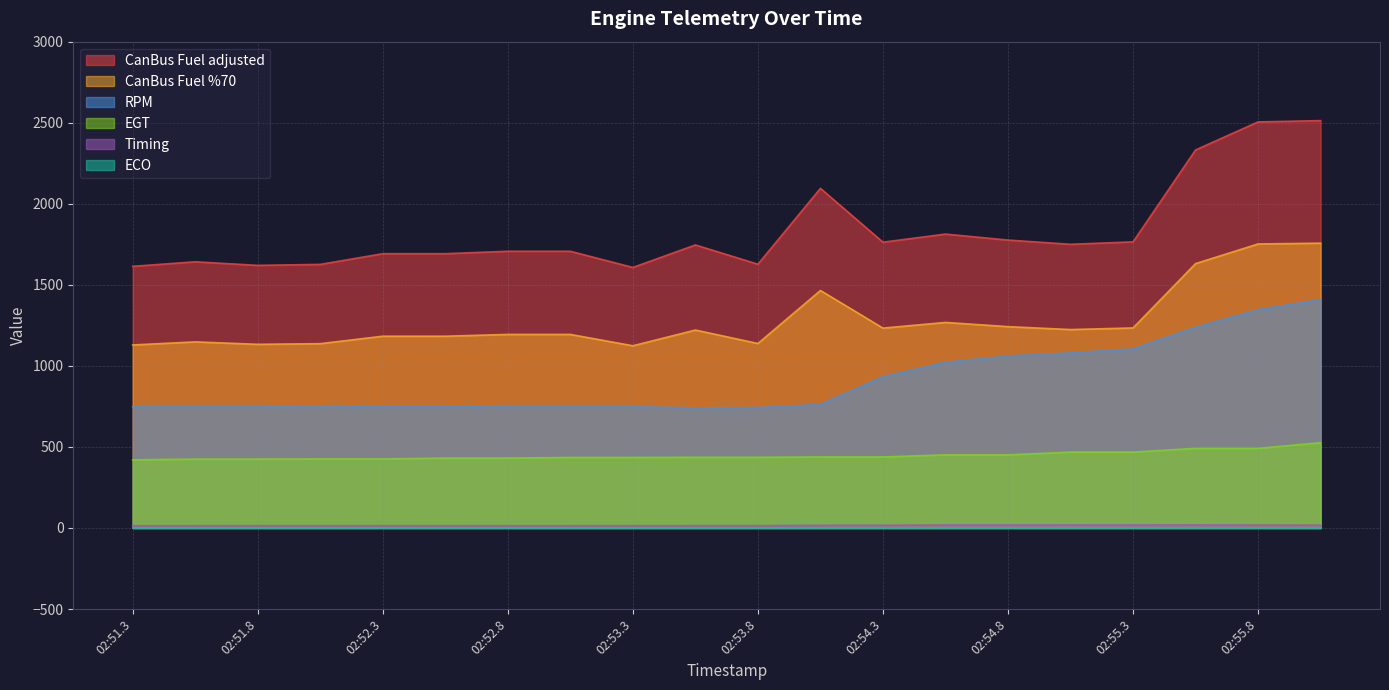

Is the value of EGT at 02:52.3 greater than the value of CanBus Fuel %70 at 02:53.5?

No